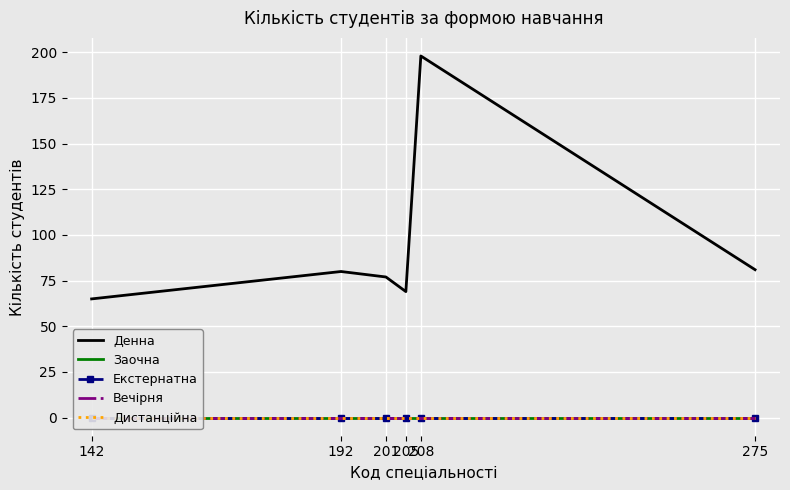

Which category has the highest value in the Заочна series?

142